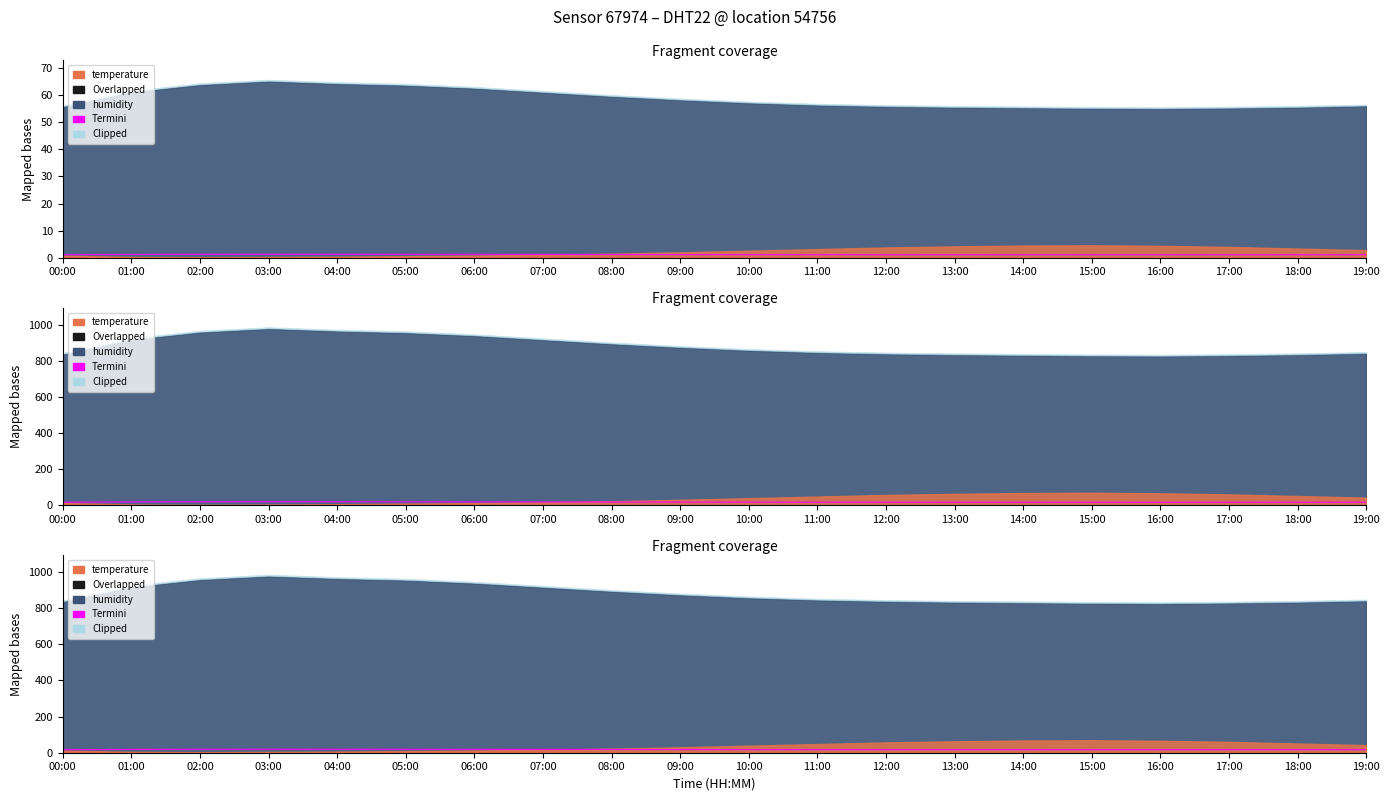

List the labels in order of value, largest first.

03:00, 04:00, 02:00, 05:00, 06:00, 01:00, 07:00, 08:00, 09:00, 10:00, 11:00, 19:00, 12:00, 00:00, 13:00, 18:00, 14:00, 17:00, 15:00, 16:00